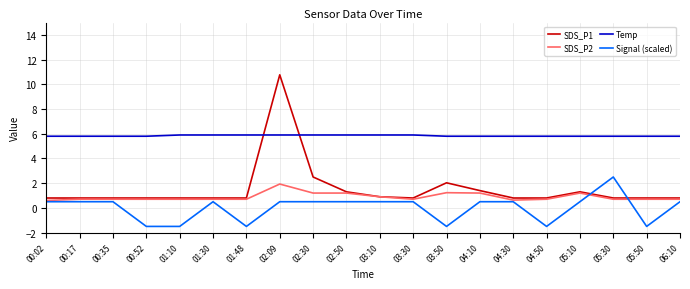

True or false: SDS_P2 and Temp intersect in this chart.

False